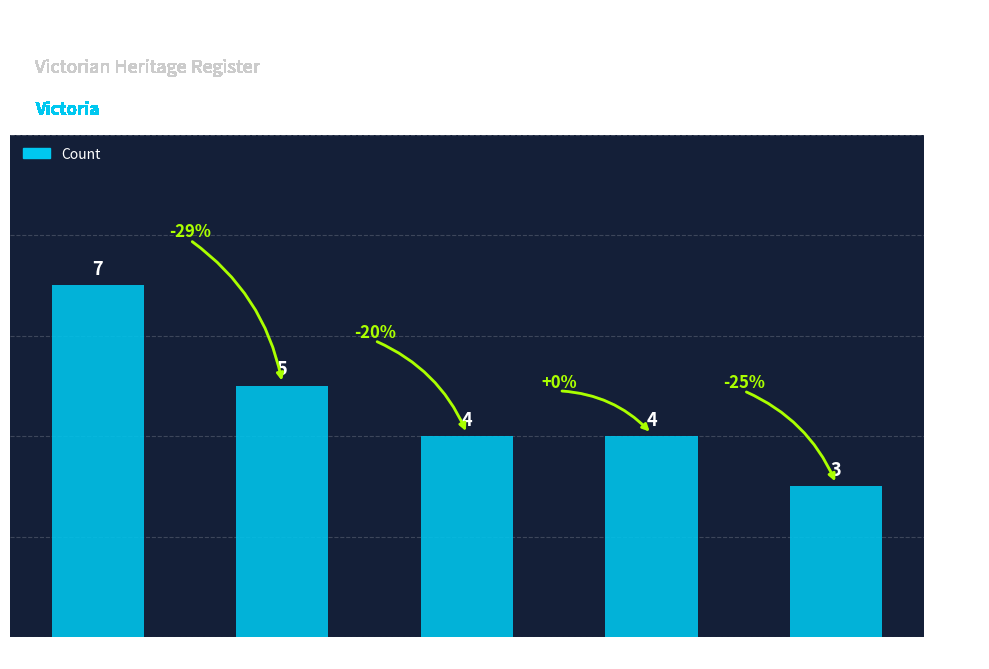

Read the value at West Coast.

4